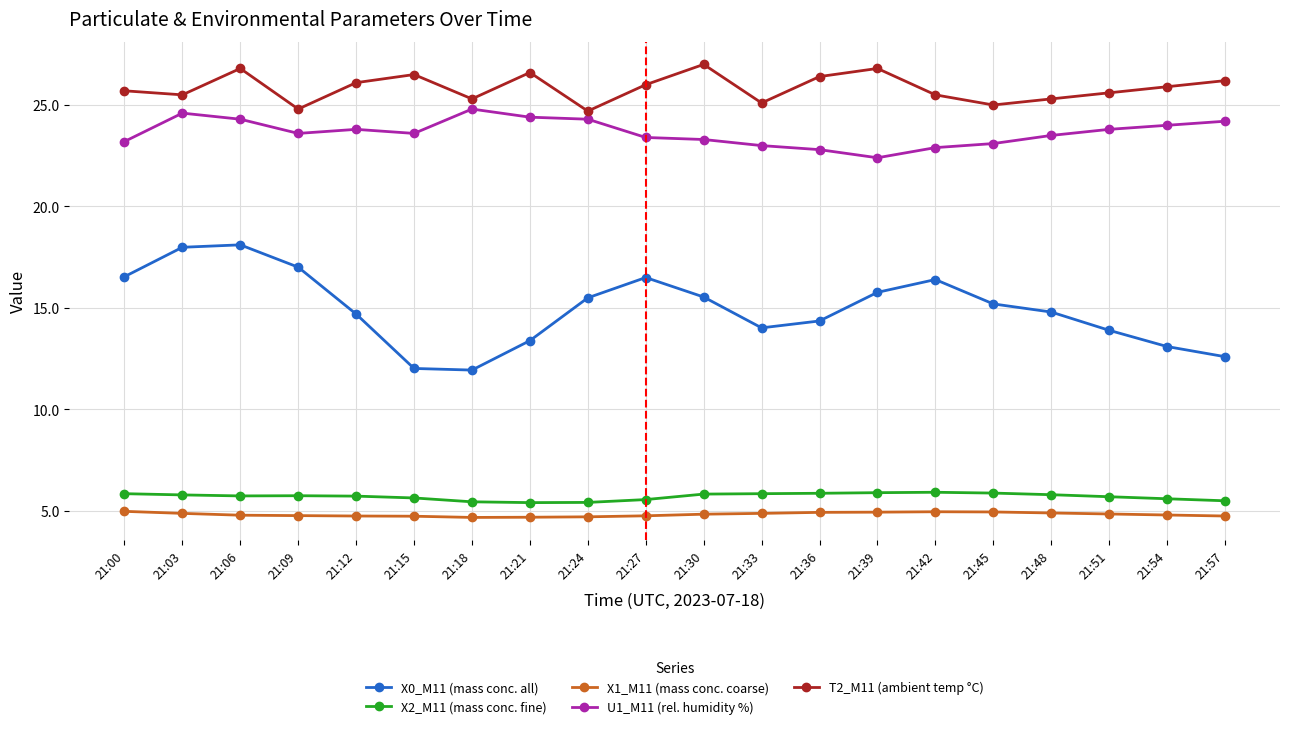

What is the highest value of the X2_M11 (mass conc. fine) series?

5.9